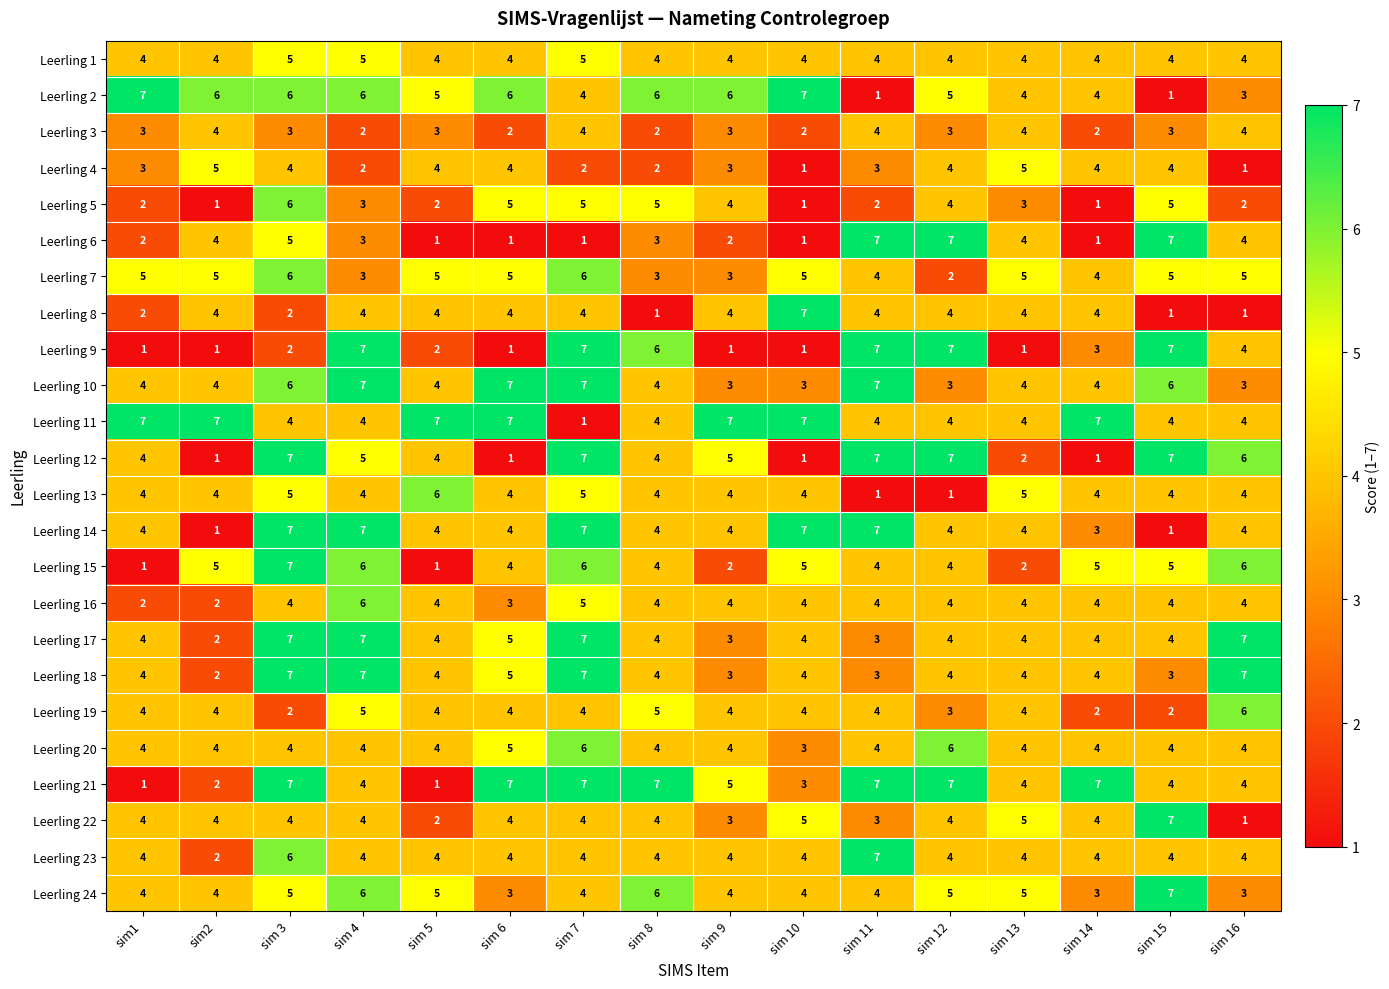

What is the maximum value for Leerling 17?

7